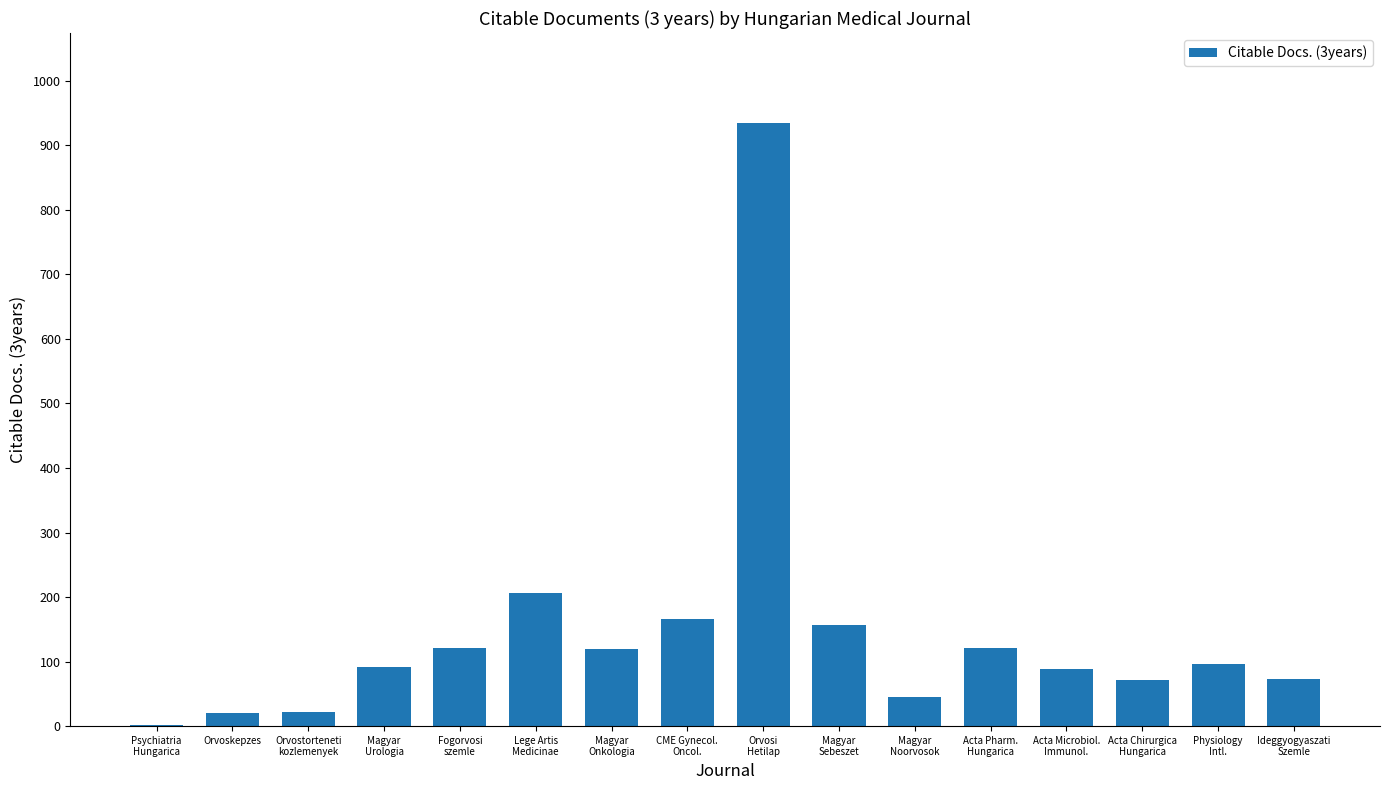

The value at Magyar
Sebeszet is 156. True or false?

True